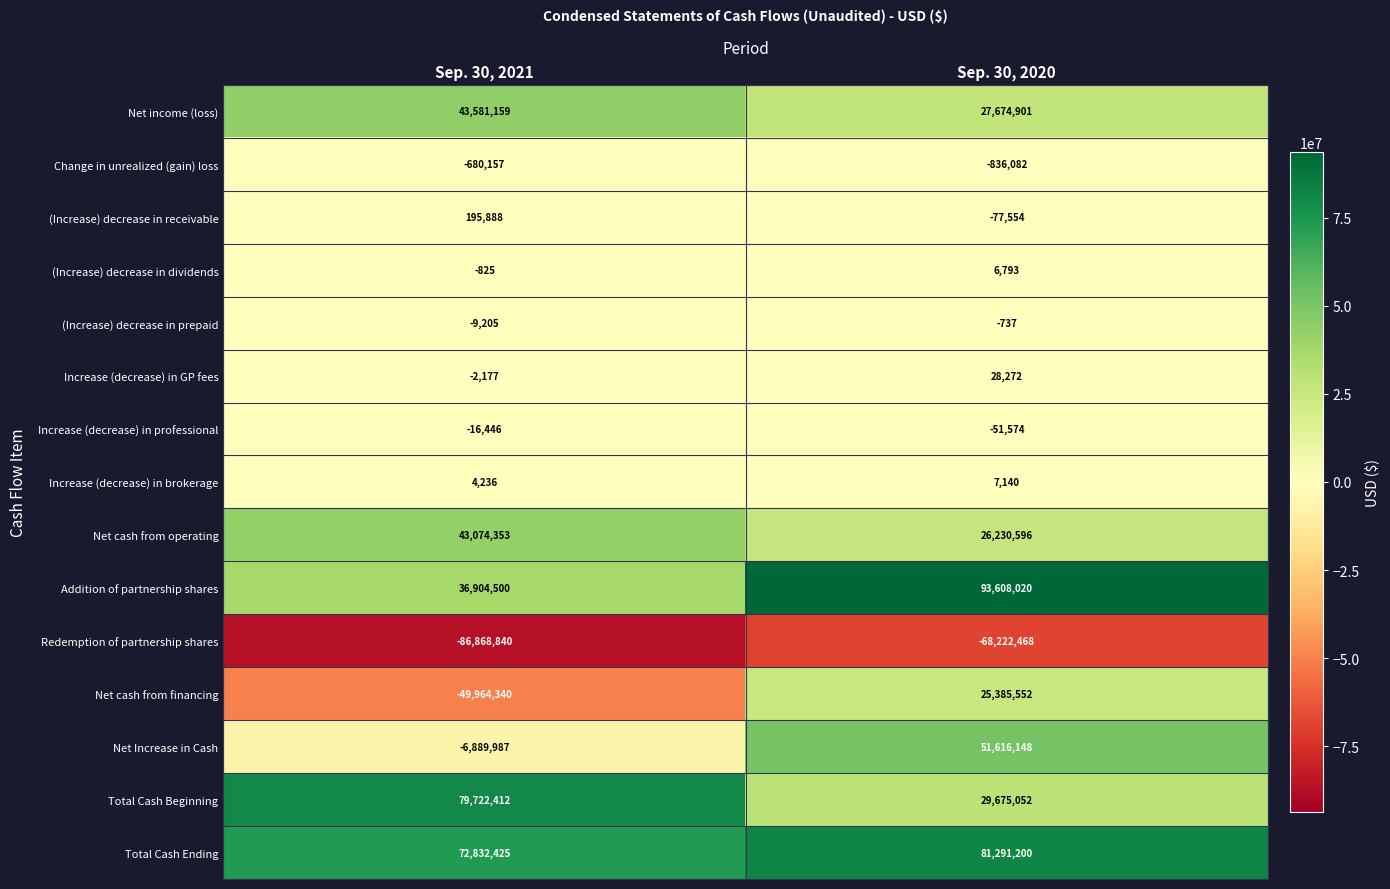

Is it true that Change in unrealized (gain) loss equals -1280314 at Sep. 30, 2020?

False